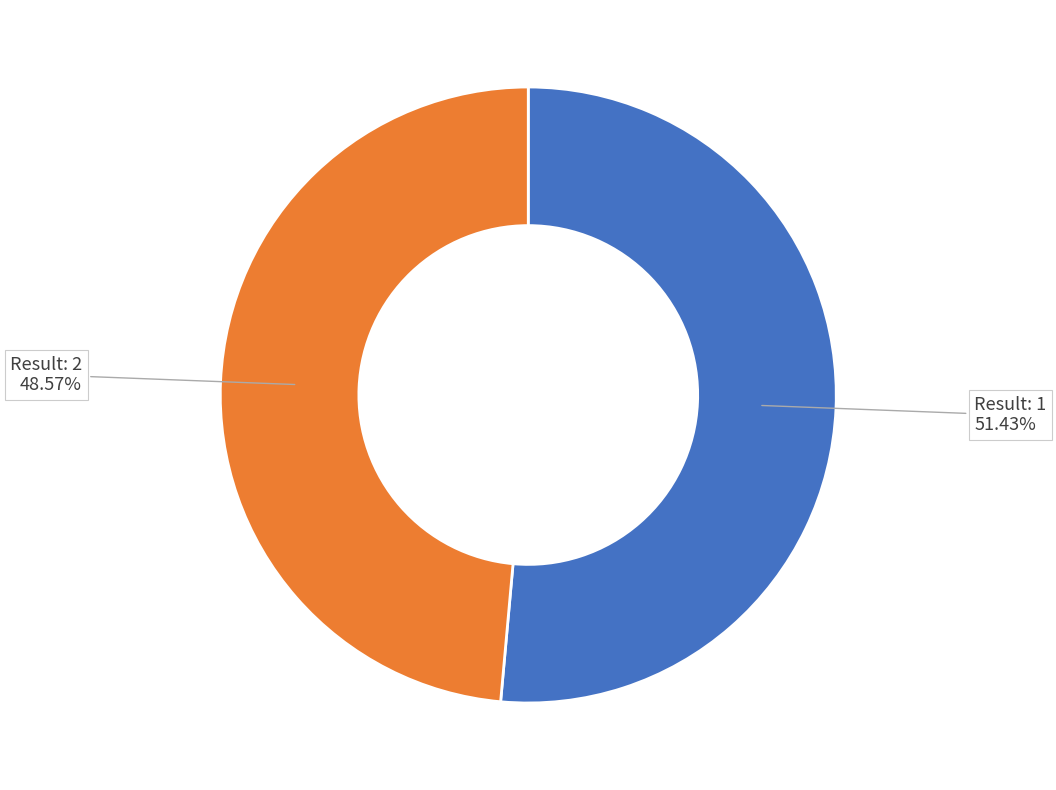

Is there a majority slice in this chart?

Yes